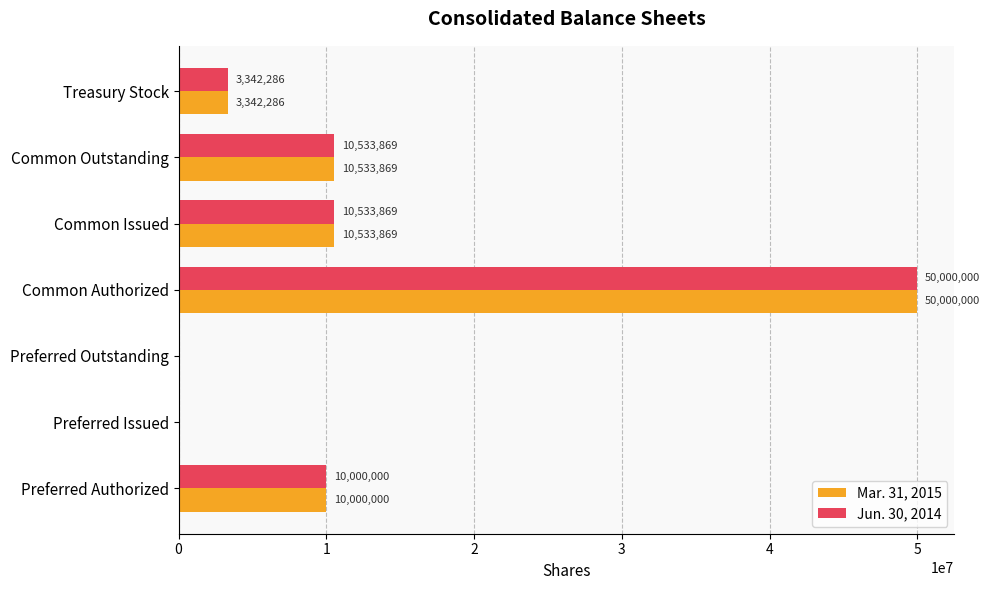

At which category is the sum across all series the highest?

Common Authorized